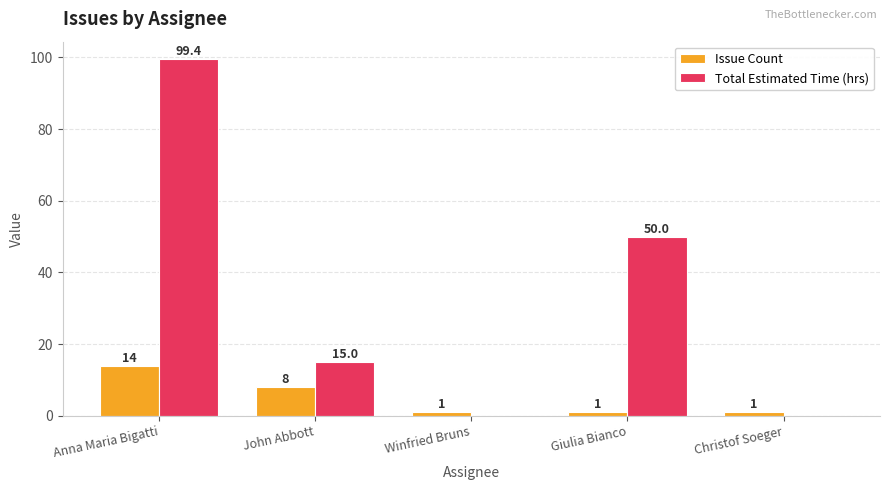

The value of Total Estimated Time (hrs) at Winfried Bruns is 52.3. True or false?

False